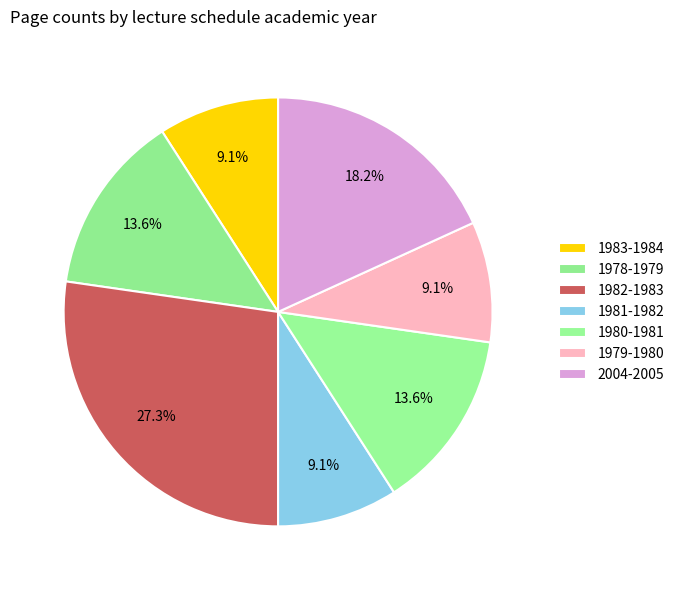

Does 2004-2005 account for over 50% of the chart?

No